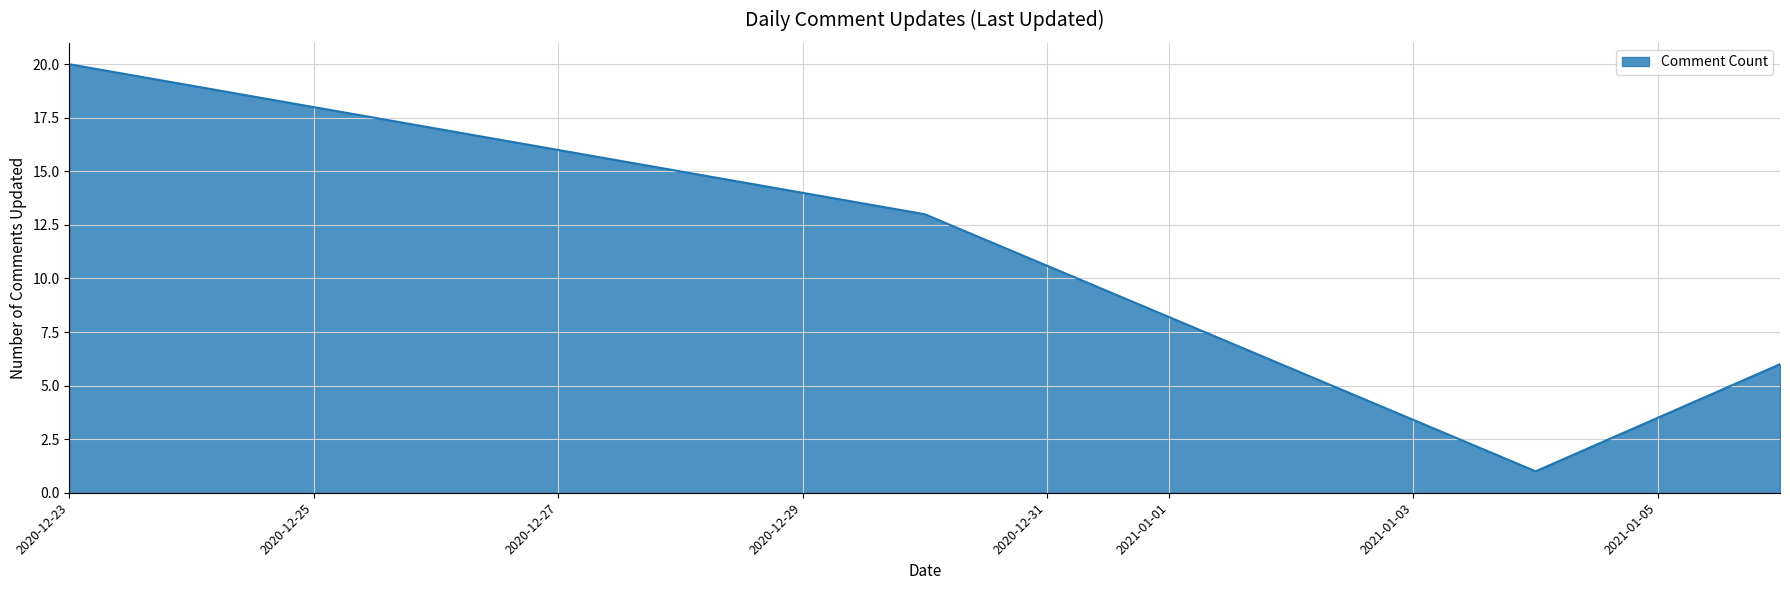

What is the smallest value displayed?

1